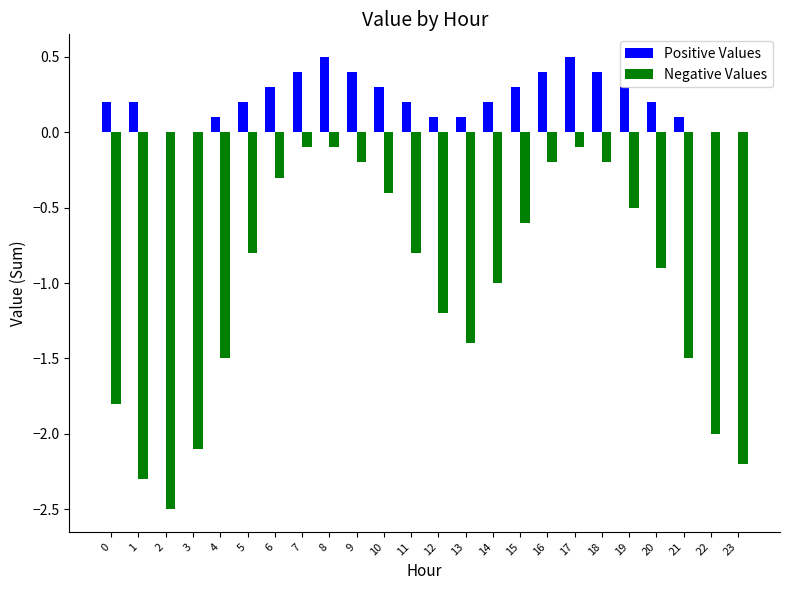

Reading right to left, what are all the values shown in this chart?

Positive Values: 23=0.0	22=0.0	21=0.1	20=0.2	19=0.3	18=0.4	17=0.5	16=0.4	15=0.3	14=0.2	13=0.1	12=0.1	11=0.2	10=0.3	9=0.4	8=0.5	7=0.4	6=0.3	5=0.2	4=0.1	3=0.0	2=0.0	1=0.2	0=0.2
Negative Values: 23=-2.2	22=-2.0	21=-1.5	20=-0.9	19=-0.5	18=-0.2	17=-0.1	16=-0.2	15=-0.6	14=-1.0	13=-1.4	12=-1.2	11=-0.8	10=-0.4	9=-0.2	8=-0.1	7=-0.1	6=-0.3	5=-0.8	4=-1.5	3=-2.1	2=-2.5	1=-2.3	0=-1.8